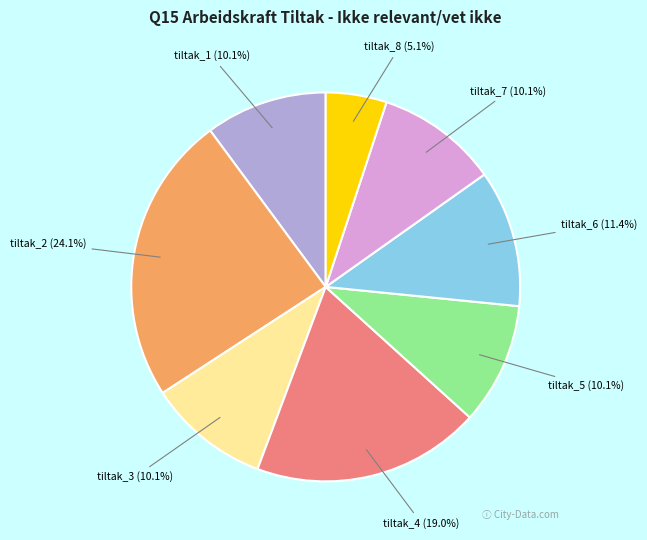

What is the ratio of the value at tiltak_6 to the value at tiltak_3?

1.1